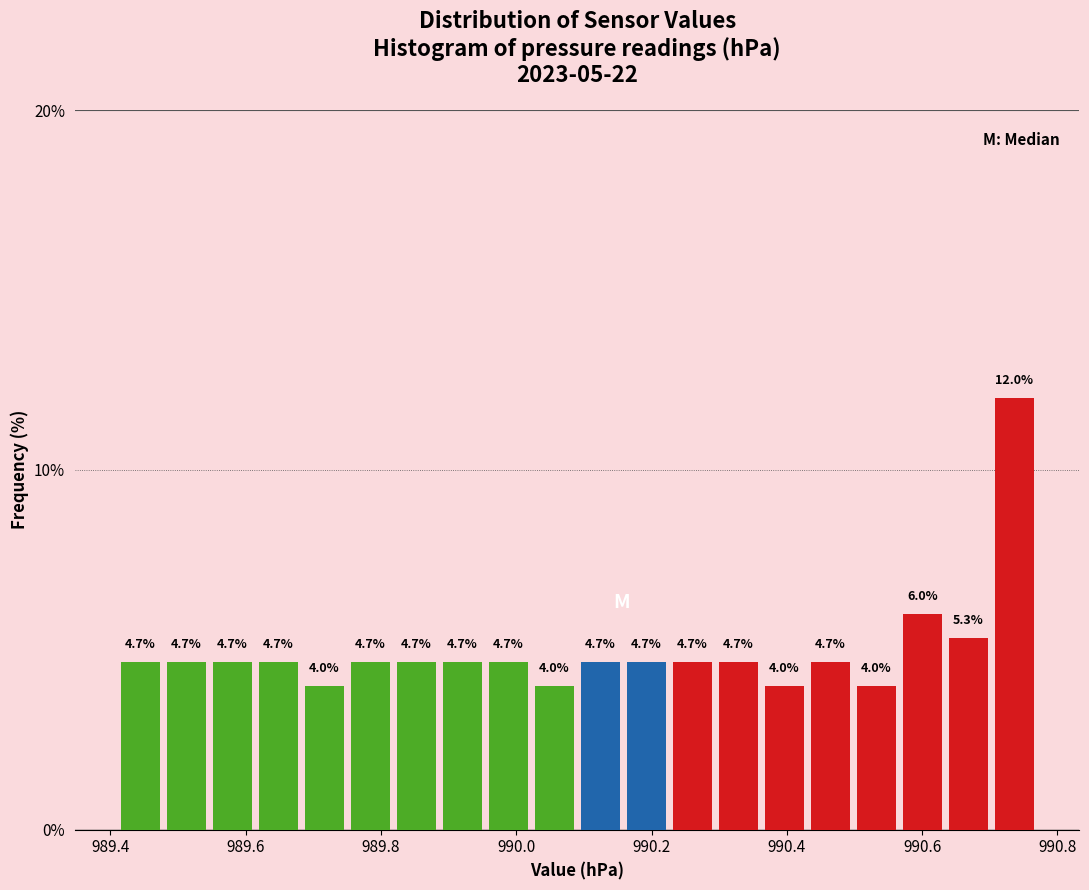

Read against the x-axis, roughly where is the centre of the tallest bar?

990.74